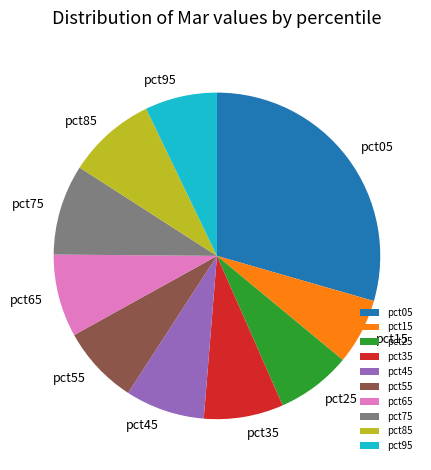

Do pct35 and pct25 together represent more than half of the pie?

No